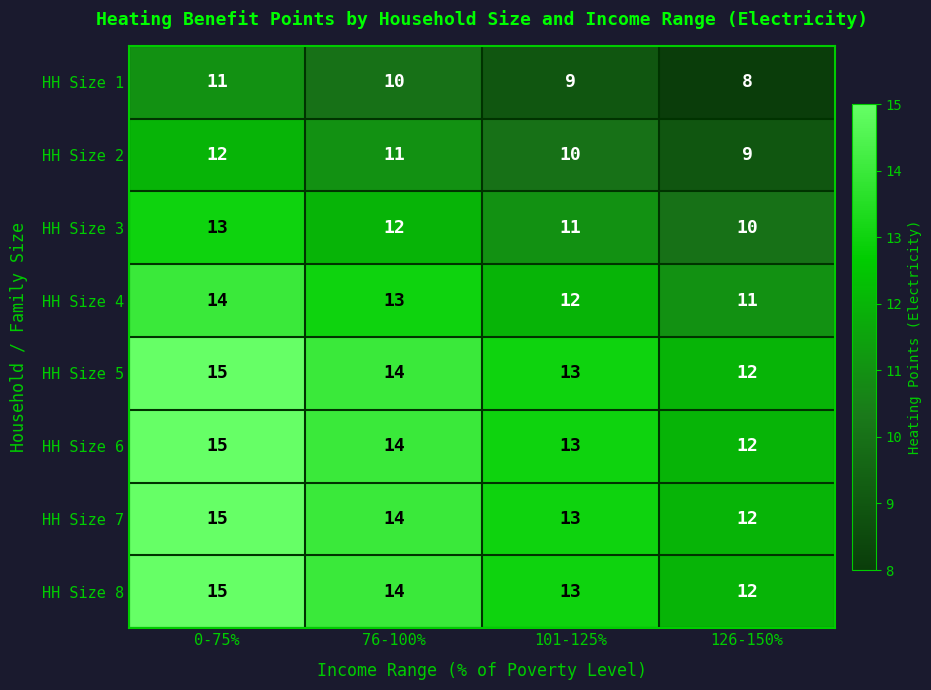

What is the sum of the HH Size 5 values at 101-125% and 126-150%?

25